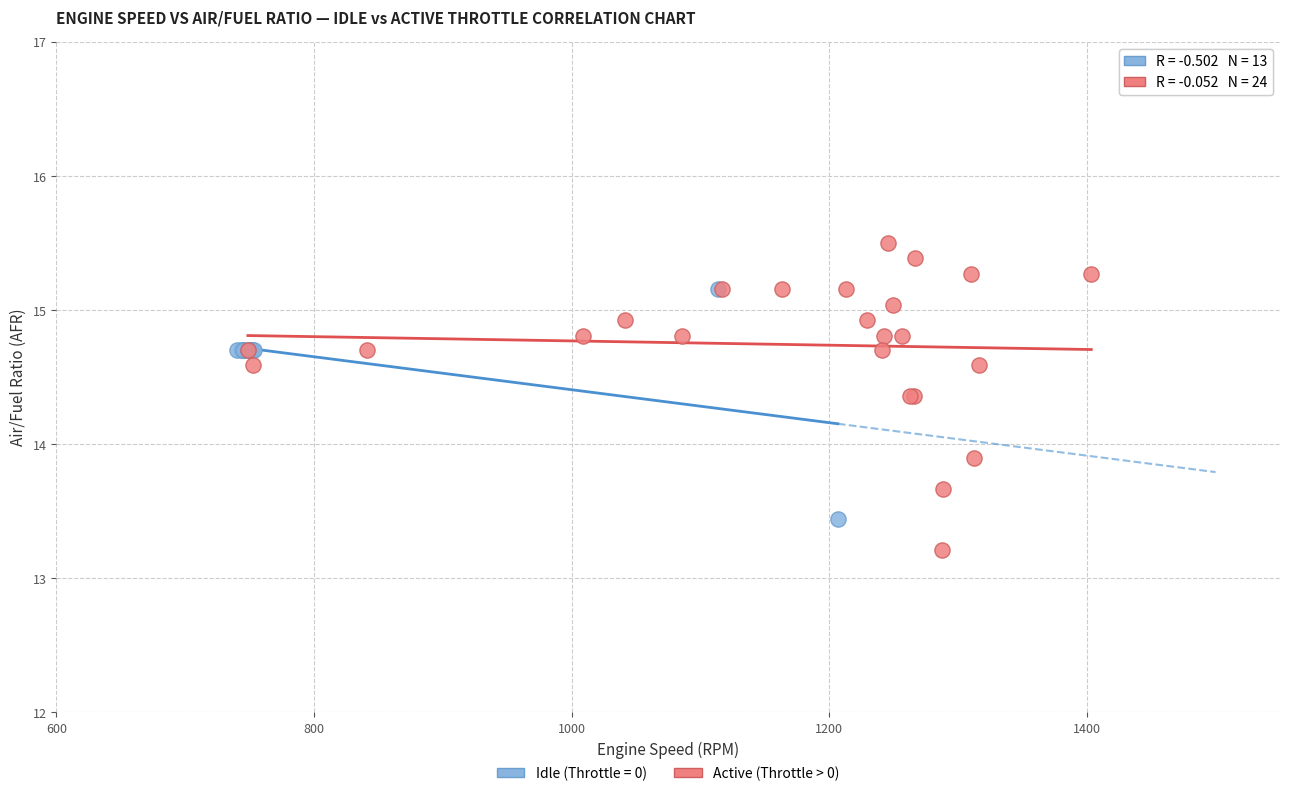

Which series reaches the minimum Y coordinate?

Active (Throttle > 0)